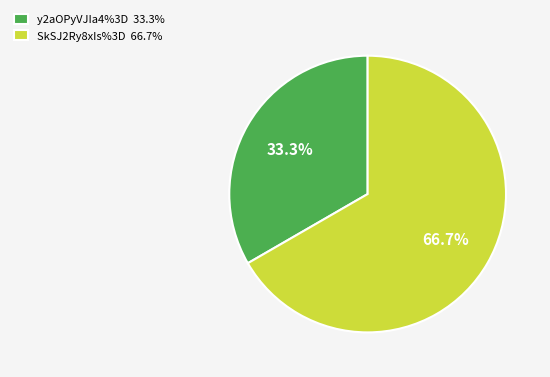

Approximately how many times larger is the value at y2aOPyVJIa4%3D compared to SkSJ2Ry8xIs%3D?

0.5